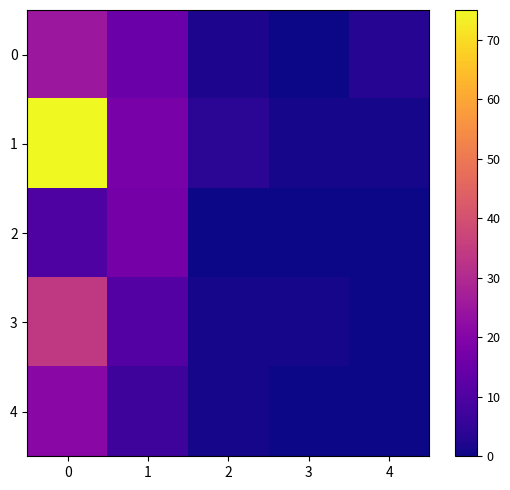

What is the greatest value displayed?

75